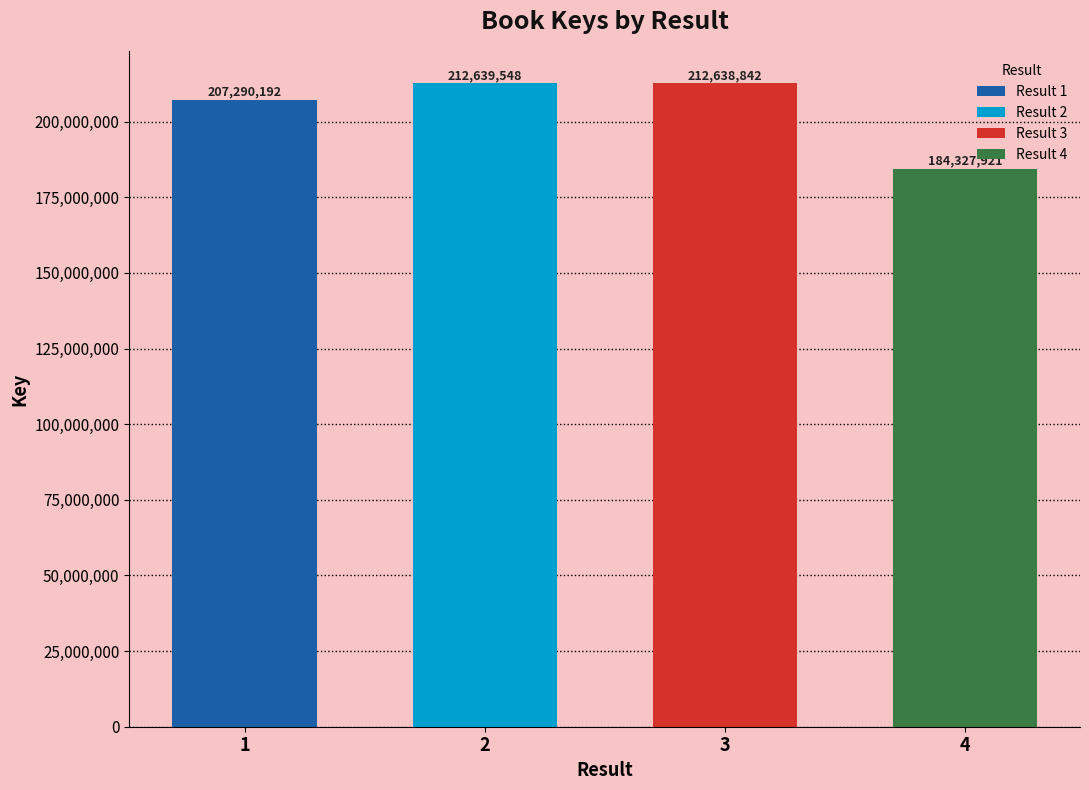

The chart shows a value of 55954330 at 2. True or false?

False